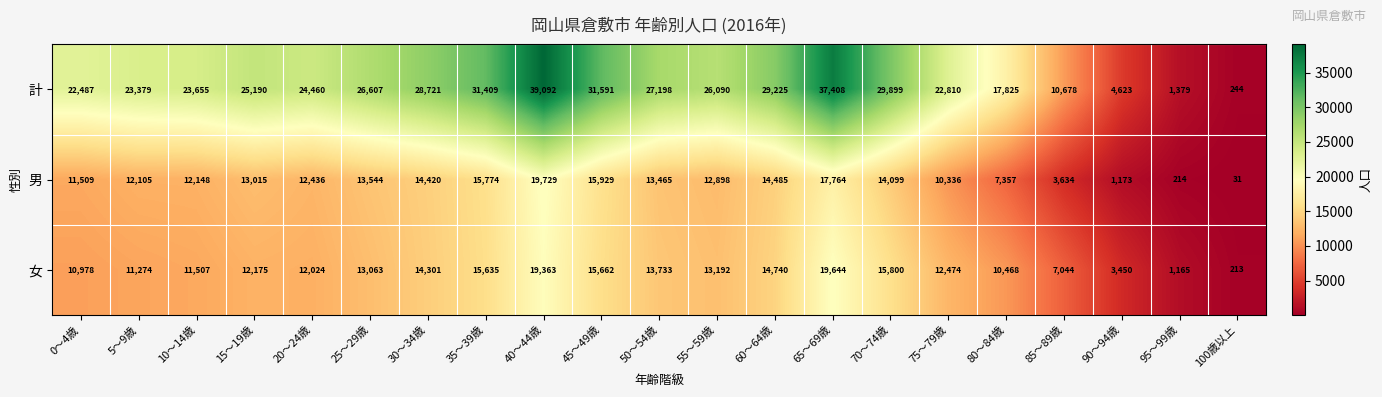

What is the difference between the highest and lowest values at 100歳以上?

213